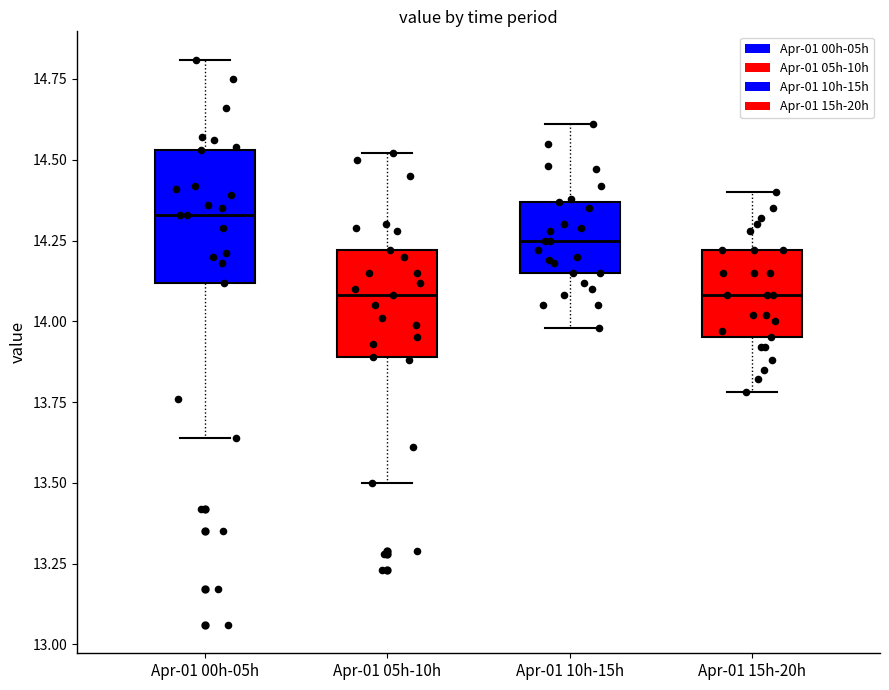

Where does the median line of the box for Apr-01 00h-05h sit on the y-axis? The values are not printed on the chart, so give them approximately, as read against the axis.

14.35